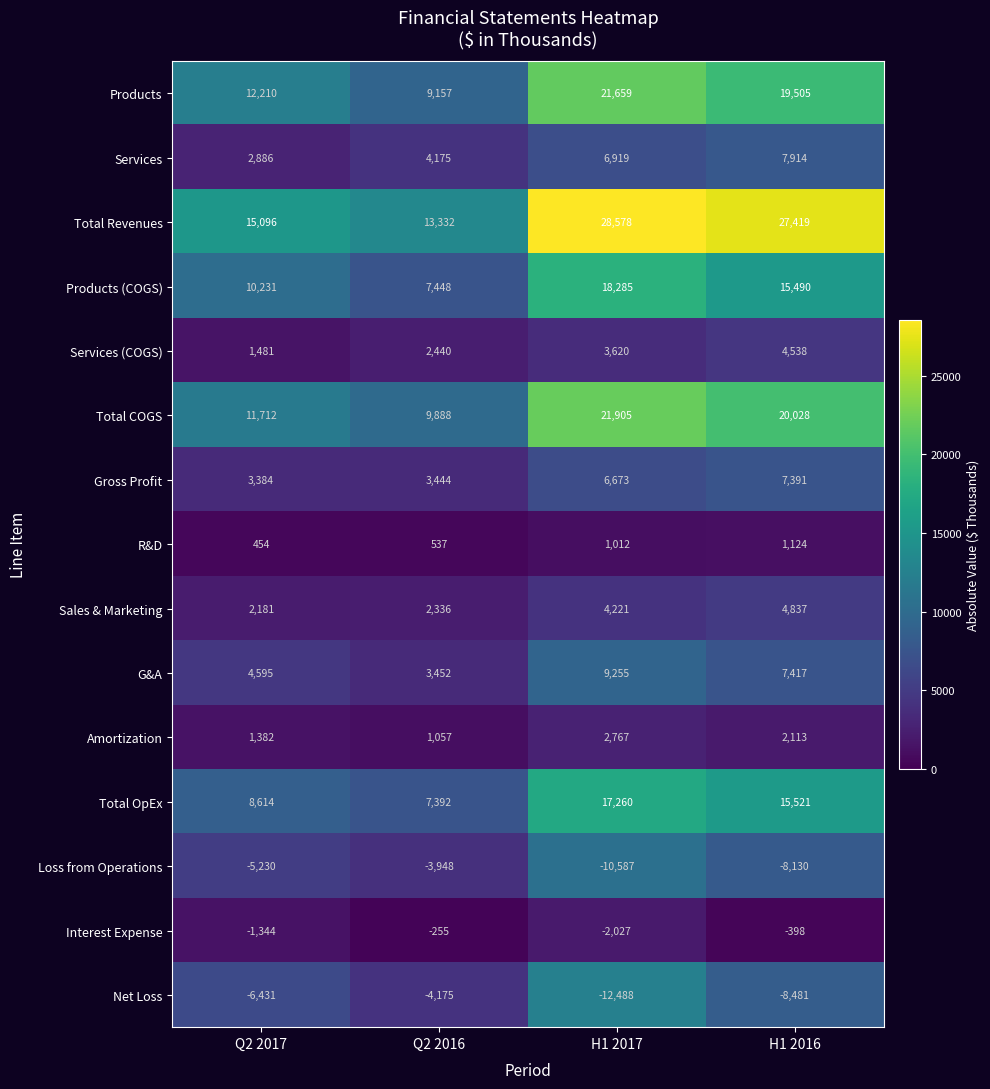

Where does the Total Revenues series first go above 27419?

H1 2017